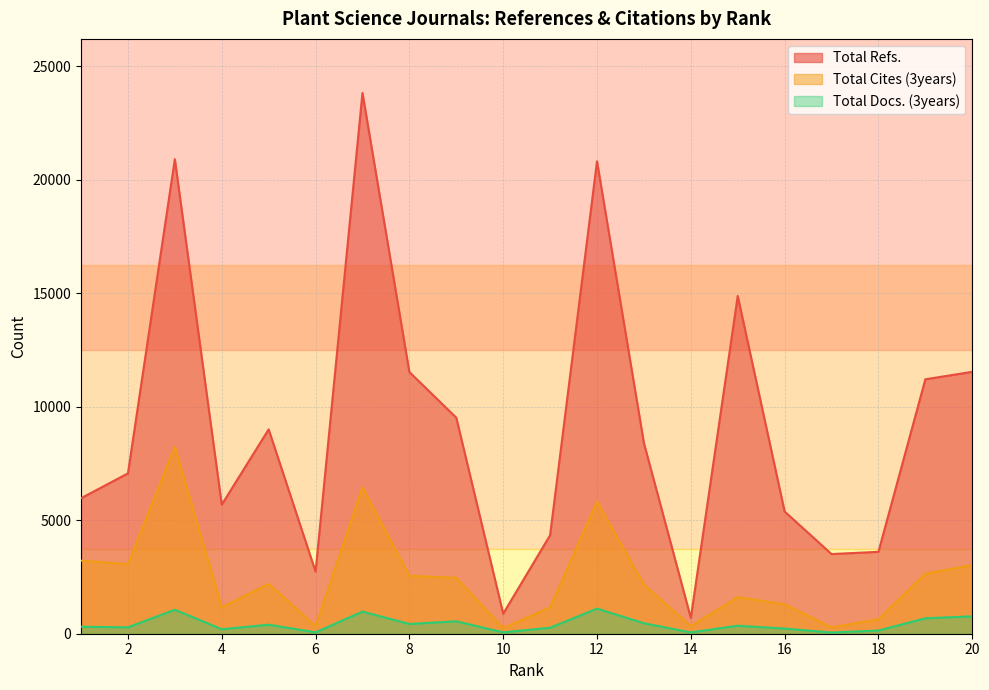

Rank the series by their maximum value, from lowest to highest.

Total Docs. (3years), Total Cites (3years), Total Refs.